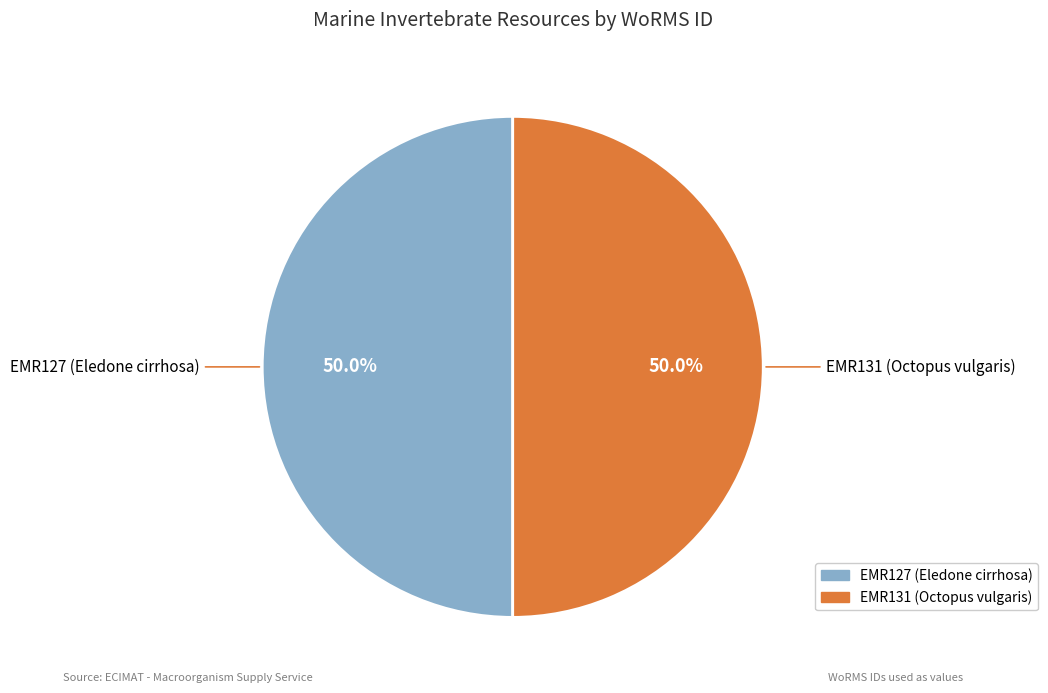

What percentage do EMR131 (Octopus vulgaris) and EMR127 (Eledone cirrhosa) together represent?

100.0%